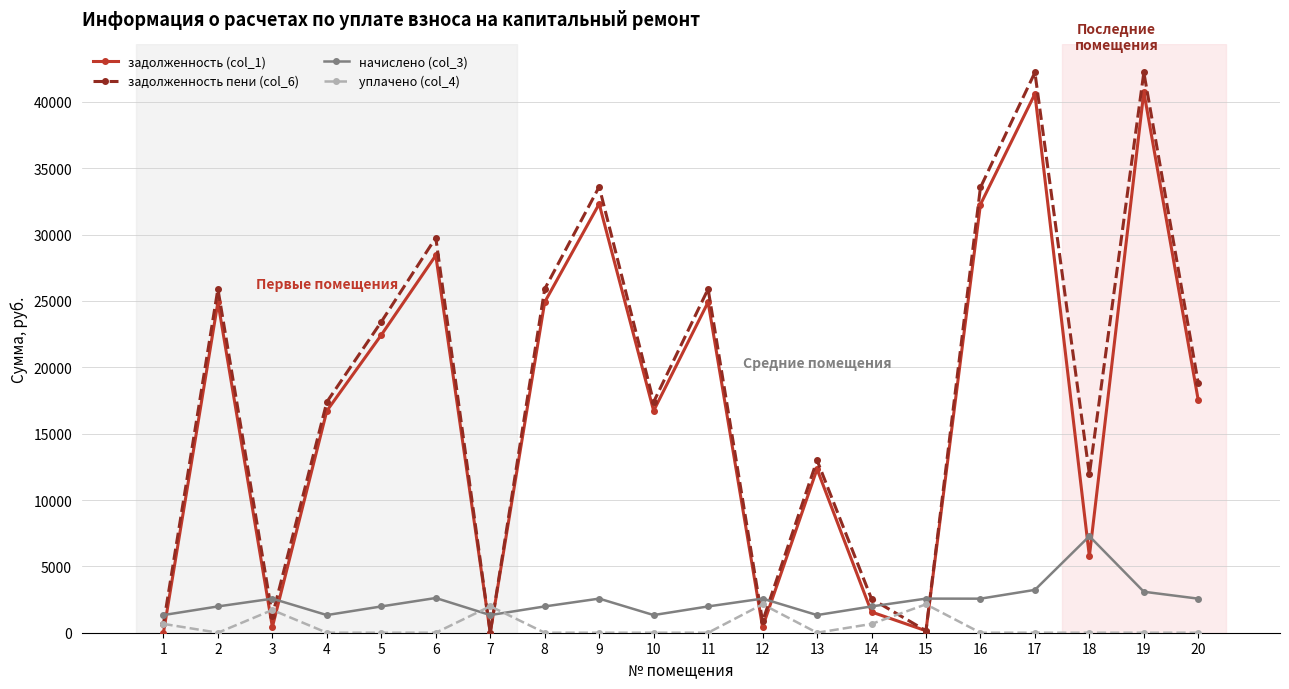

True or false: задолженность пени (col_6) has a value of 42218.2 at 17.

True